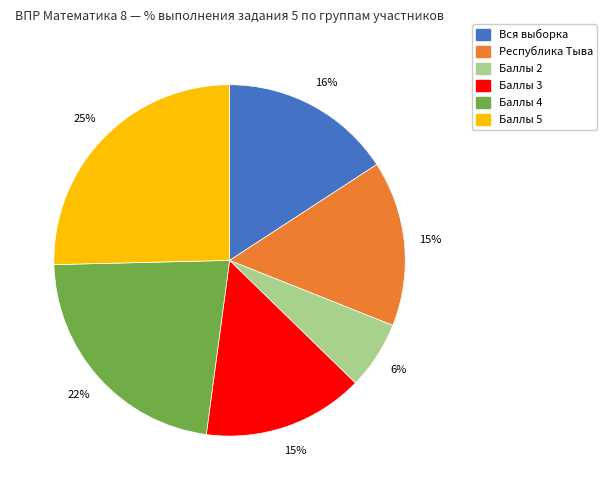

Does any single category account for the majority?

No